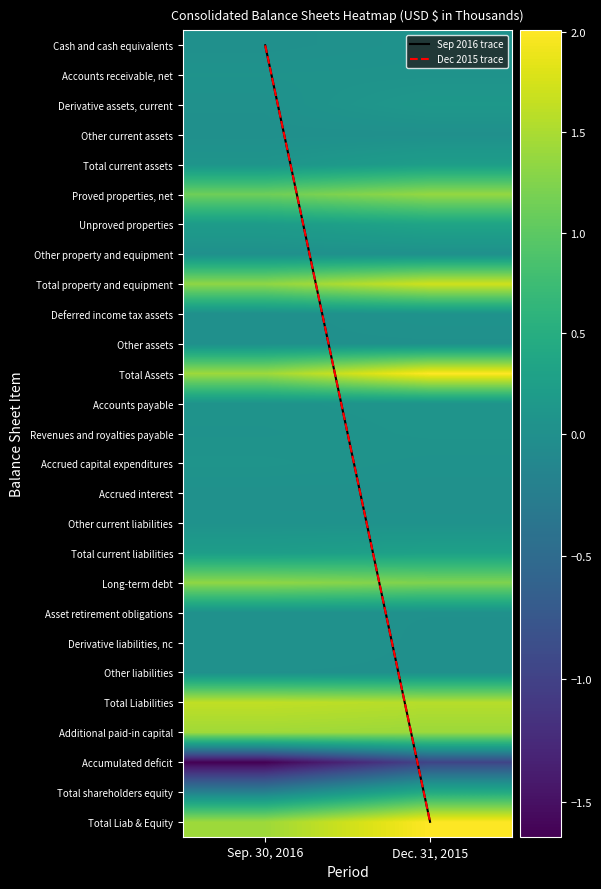

The value of Other liabilities at 0 is 7118. True or false?

False